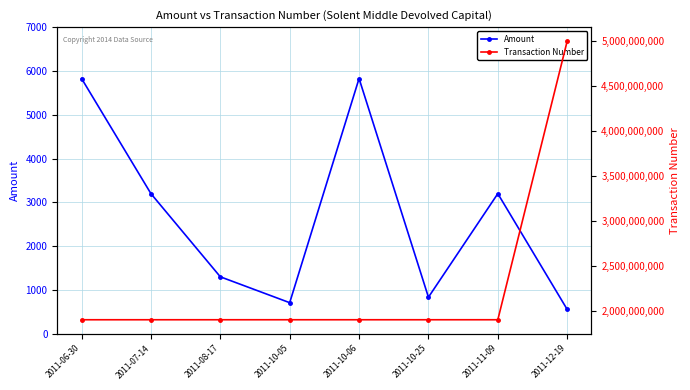

What is the total value across all series at 2011-07-14?

1900372745.0